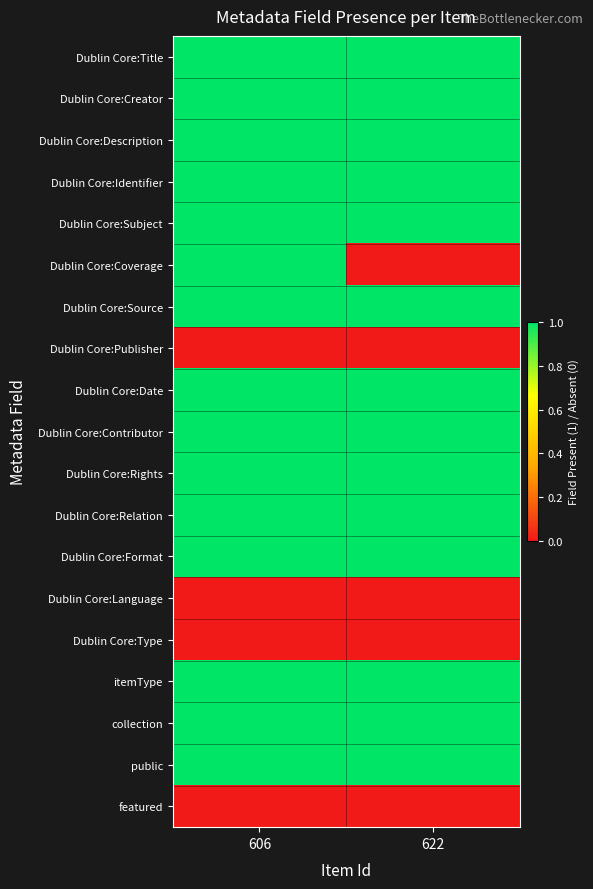

Reading left to right, extract all data points from this chart.

Dublin Core:Title: 606=1	622=1
Dublin Core:Creator: 606=1	622=1
Dublin Core:Description: 606=1	622=1
Dublin Core:Identifier: 606=1	622=1
Dublin Core:Subject: 606=1	622=1
Dublin Core:Coverage: 606=1	622=0
Dublin Core:Source: 606=1	622=1
Dublin Core:Publisher: 606=0	622=0
Dublin Core:Date: 606=1	622=1
Dublin Core:Contributor: 606=1	622=1
Dublin Core:Rights: 606=1	622=1
Dublin Core:Relation: 606=1	622=1
Dublin Core:Format: 606=1	622=1
Dublin Core:Language: 606=0	622=0
Dublin Core:Type: 606=0	622=0
itemType: 606=1	622=1
collection: 606=1	622=1
public: 606=1	622=1
featured: 606=0	622=0